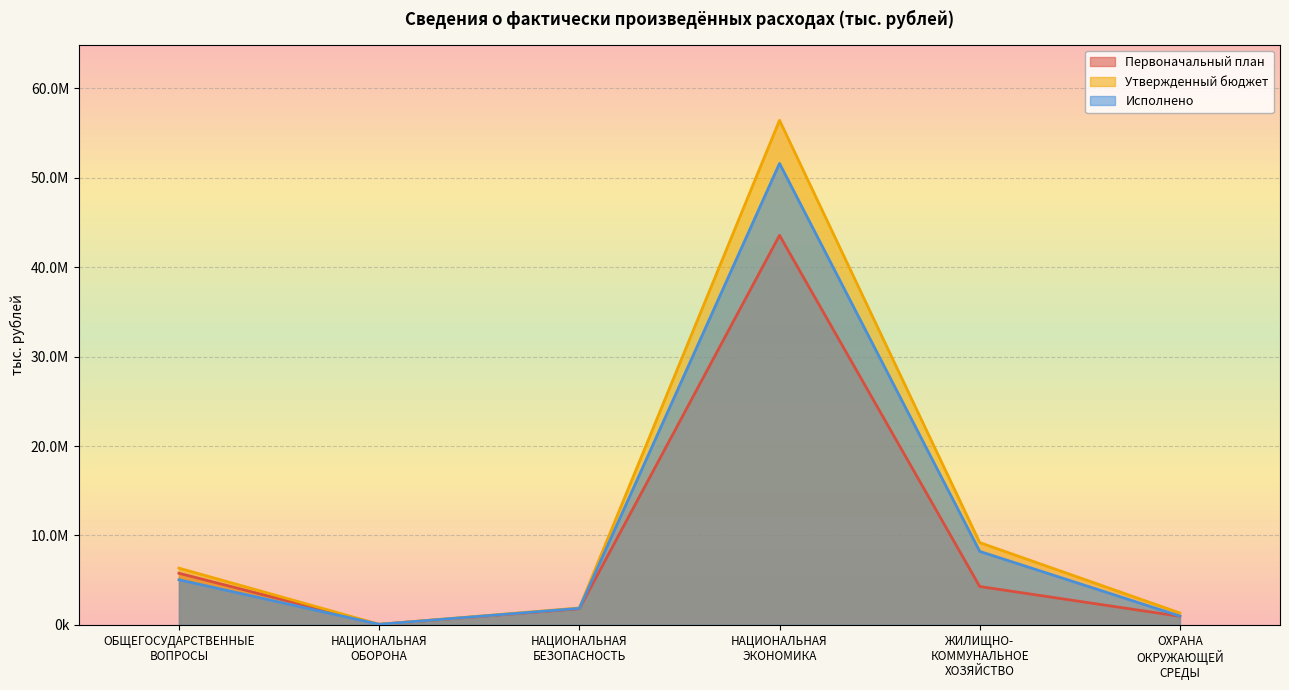

True or false: Утвержденный бюджет and Исполнено intersect in this chart.

False